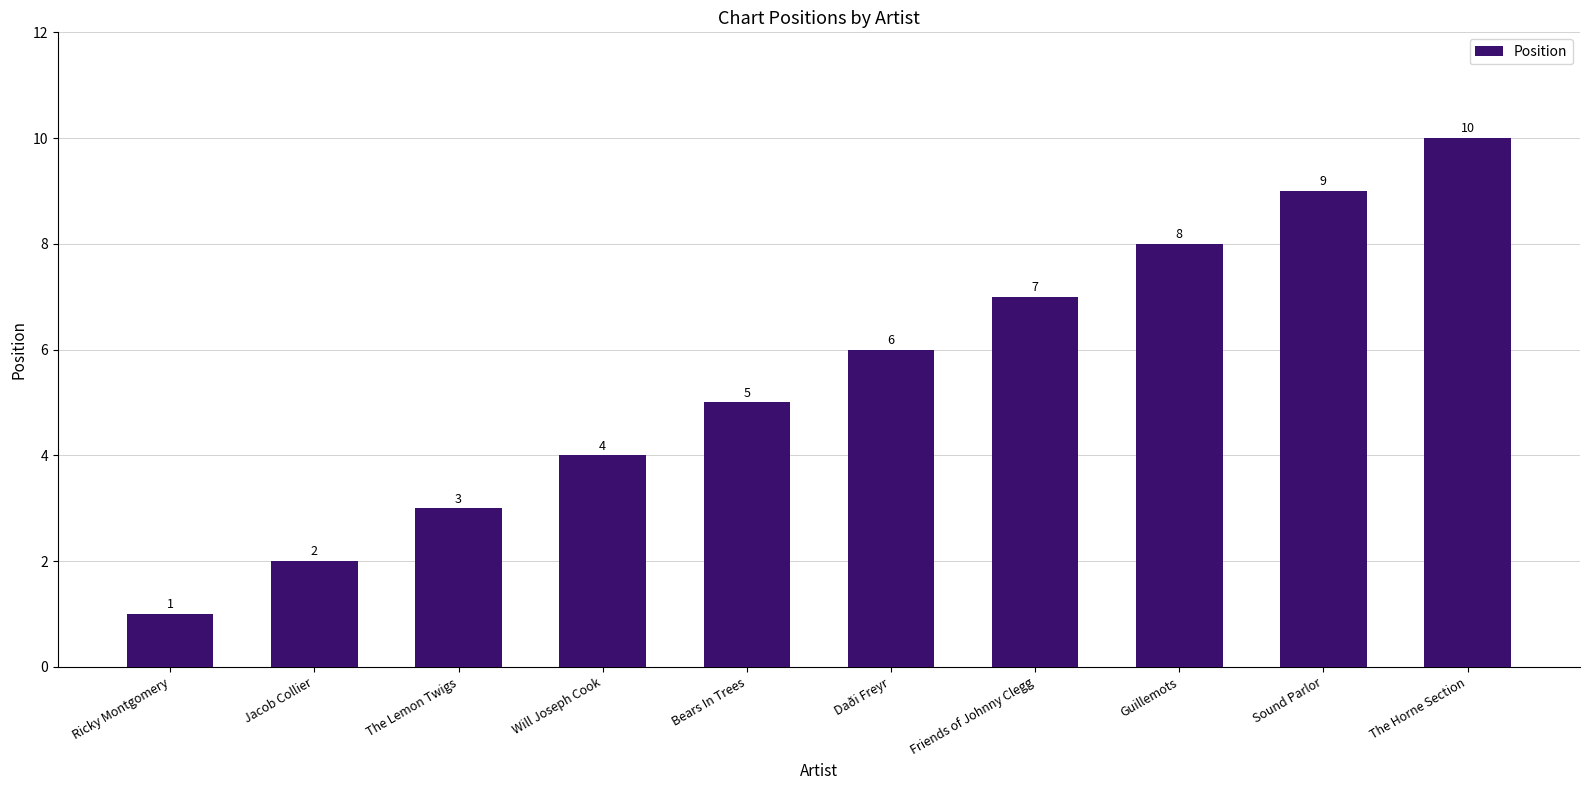

What is the change in value from Sound Parlor to The Horne Section?

+1